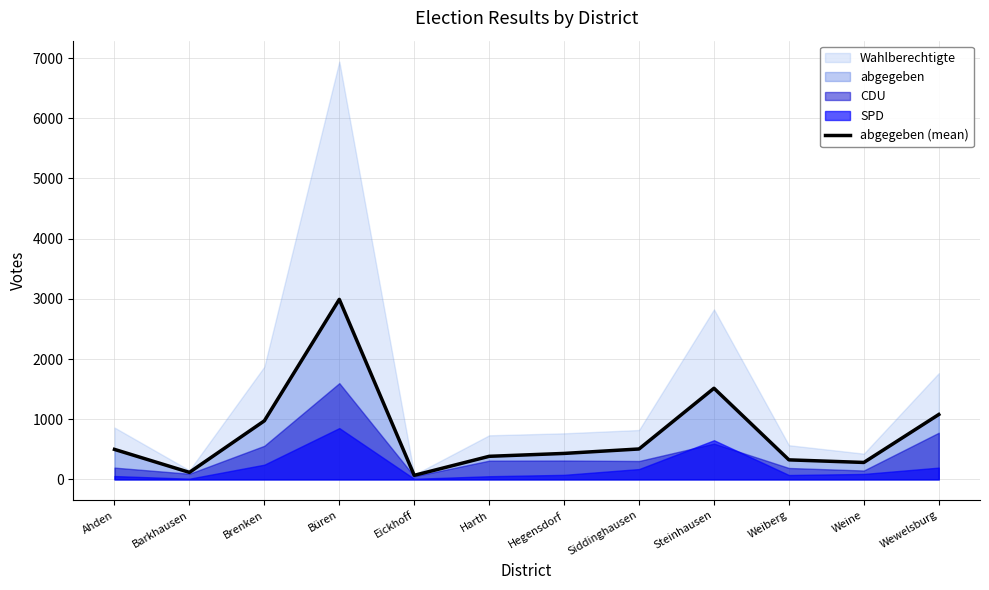

Which category has the highest value across all series?

Büren